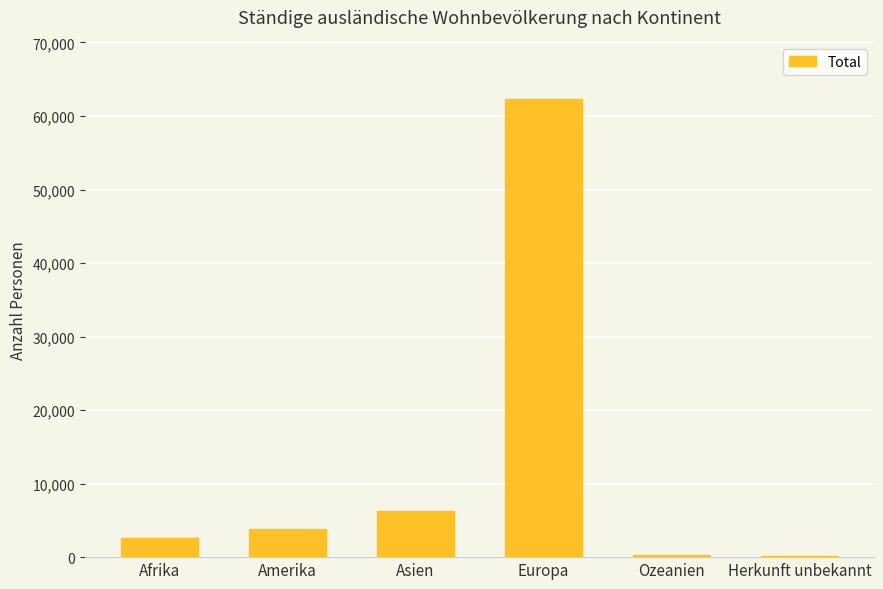

How many distinct data groups are displayed?

1